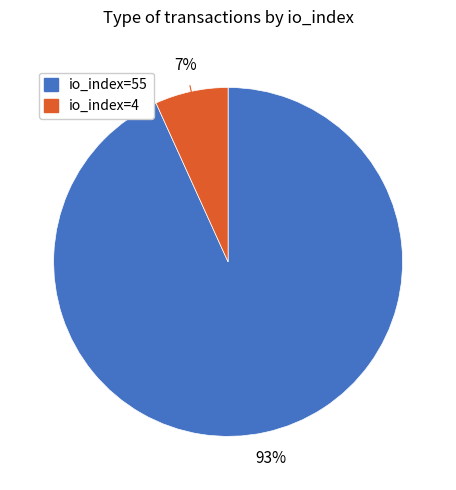

Does io_index=4 account for over 50% of the chart?

No